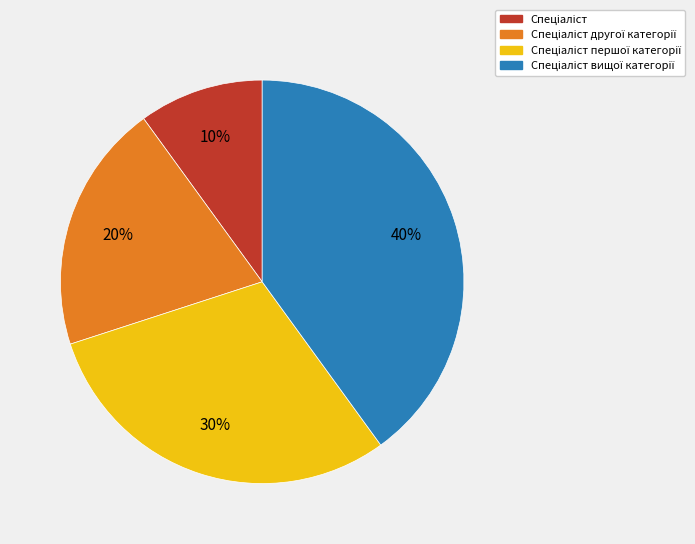

How many slices are in this pie chart?

4